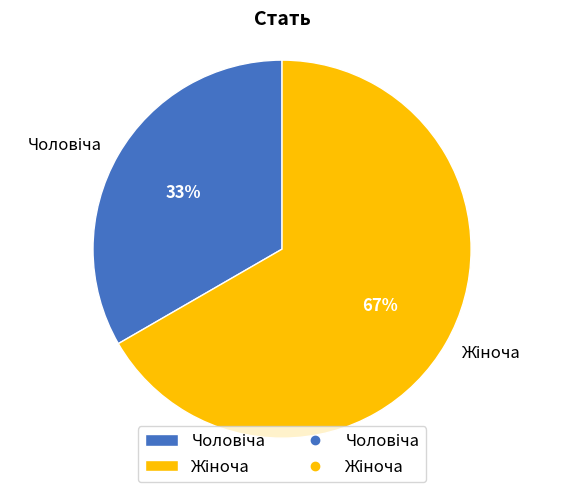

To the nearest percent, what is the average slice percentage?

50%